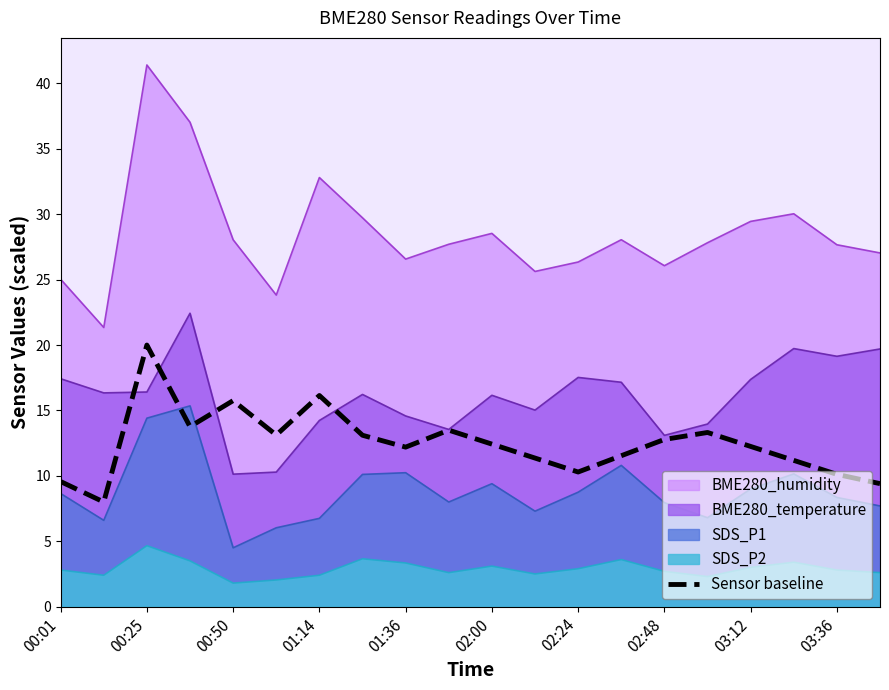

Which series has the largest range (max minus min)?

BME280_humidity